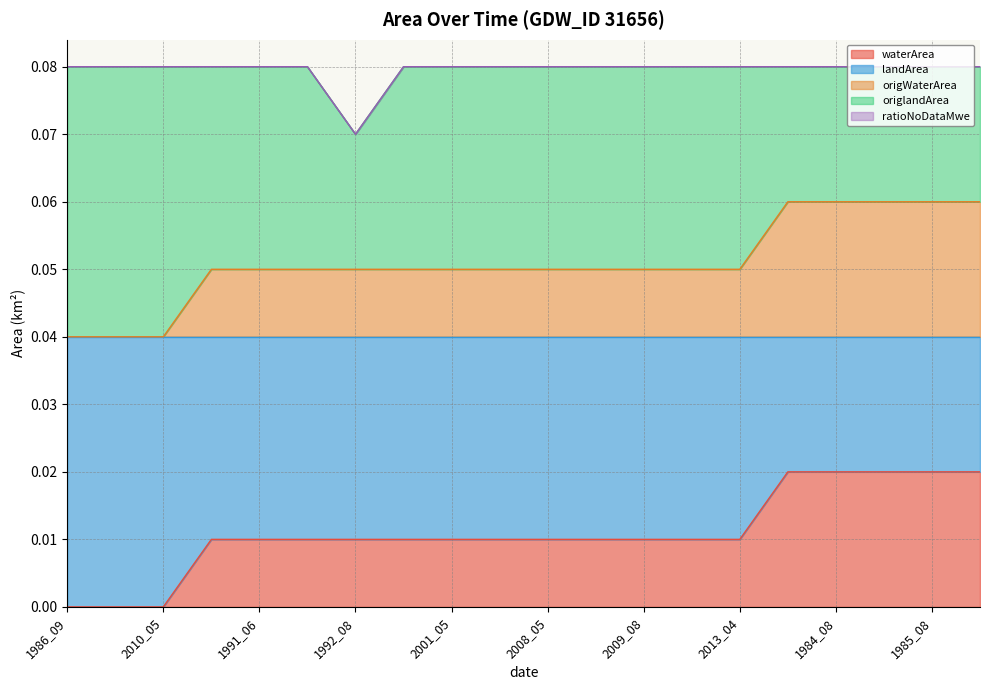

True or false: waterArea and origlandArea cross at least once.

False